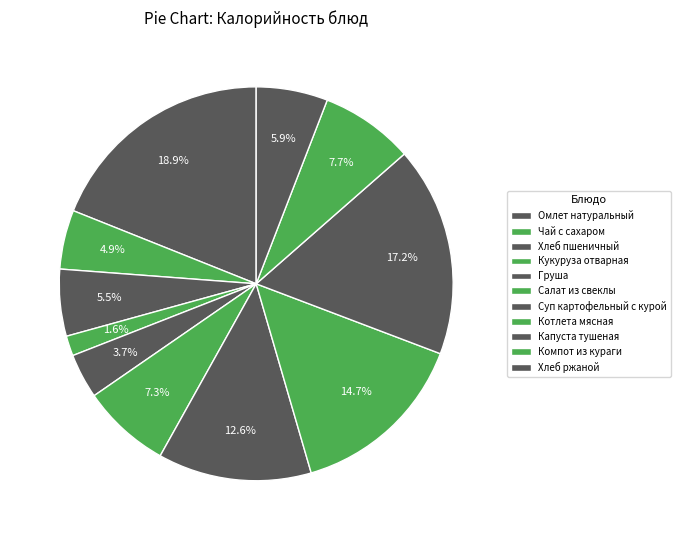

Count the number of slices in the pie.

11